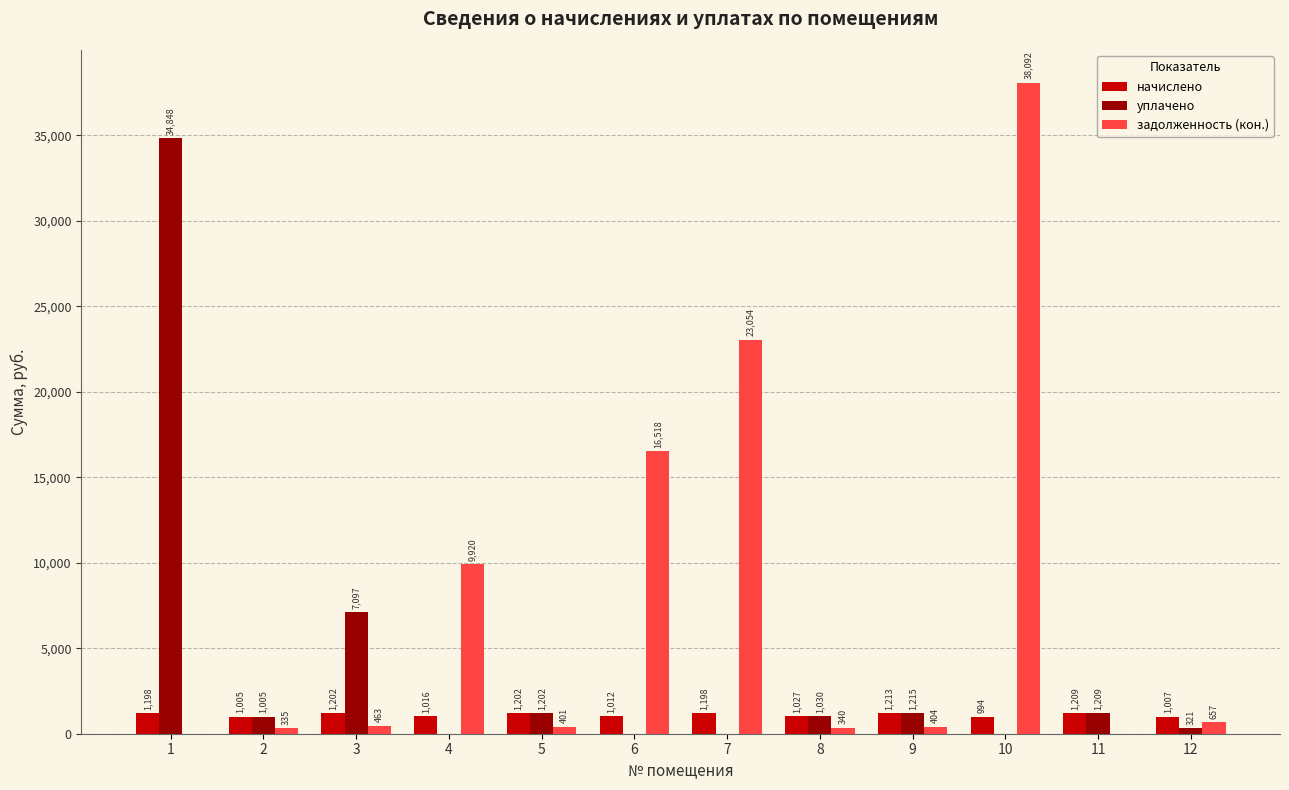

At which label does начислено reach its peak?

9